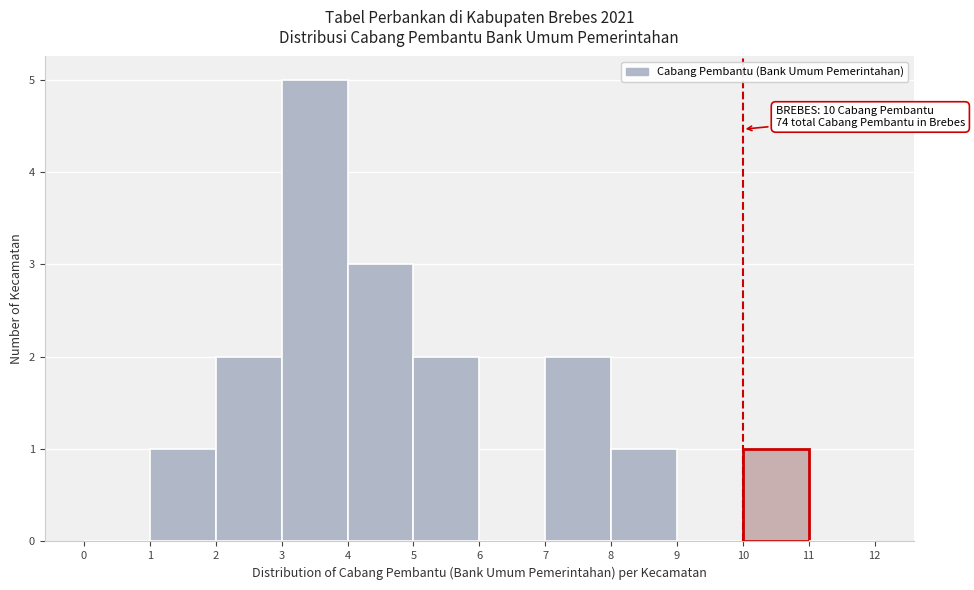

Which range on the x-axis has the tallest bar?

3 to 4